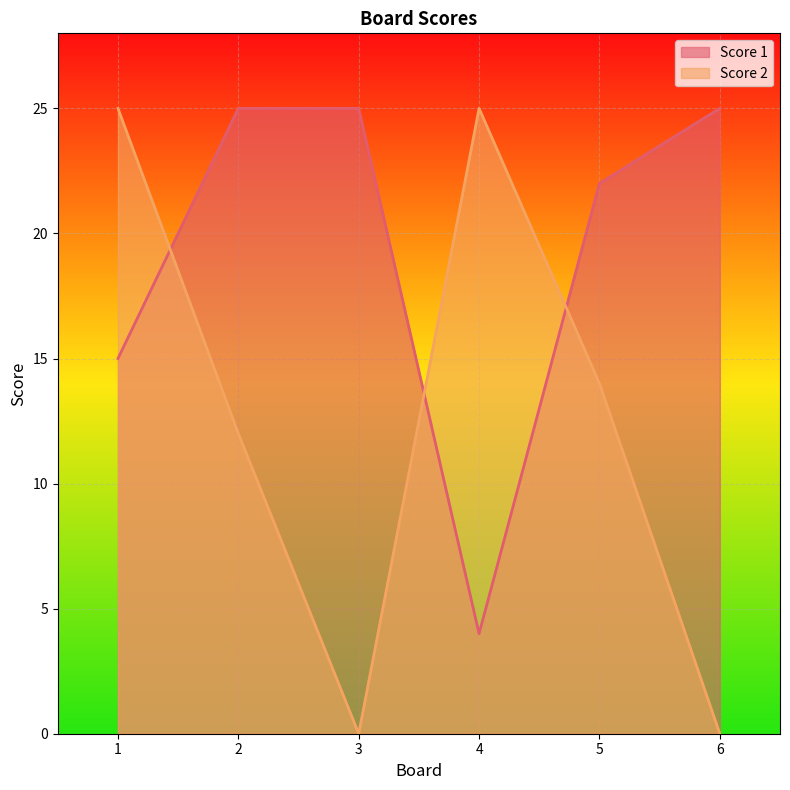

Where do Score 1 and Score 2 first cross each other?

1 and 2